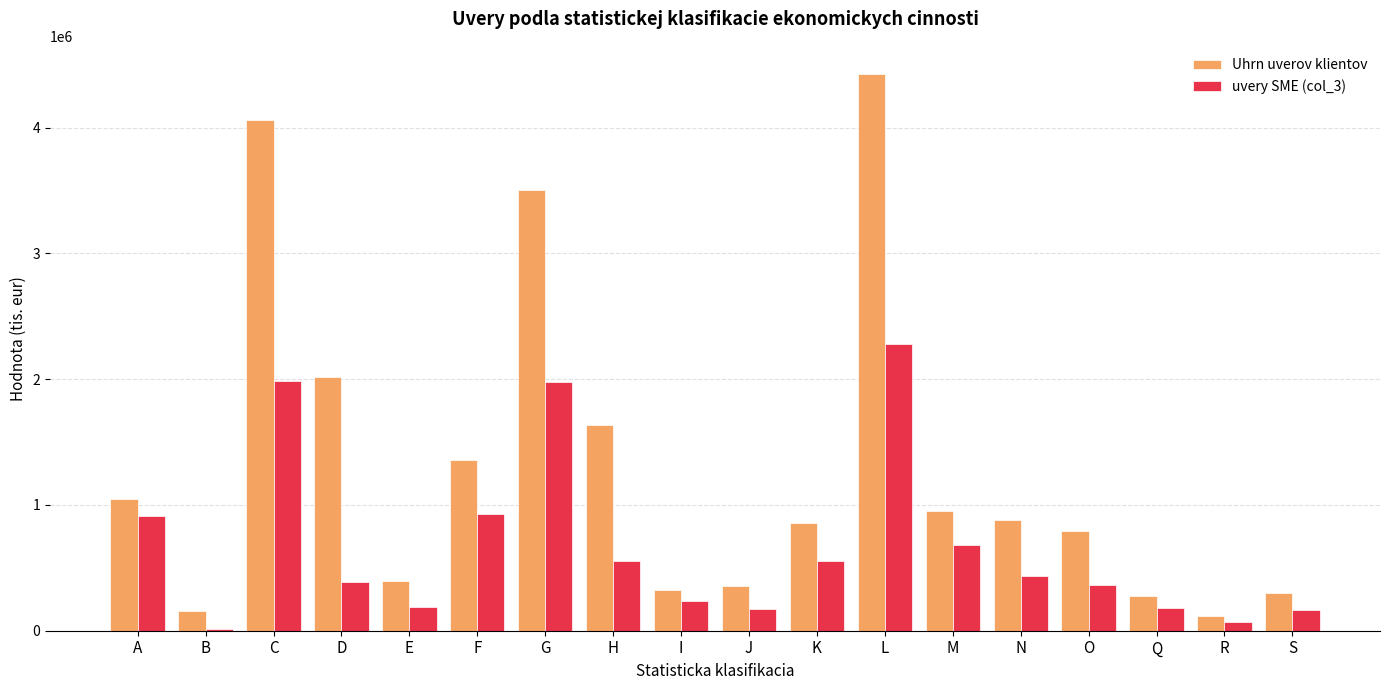

How many groups of bars are there?

18